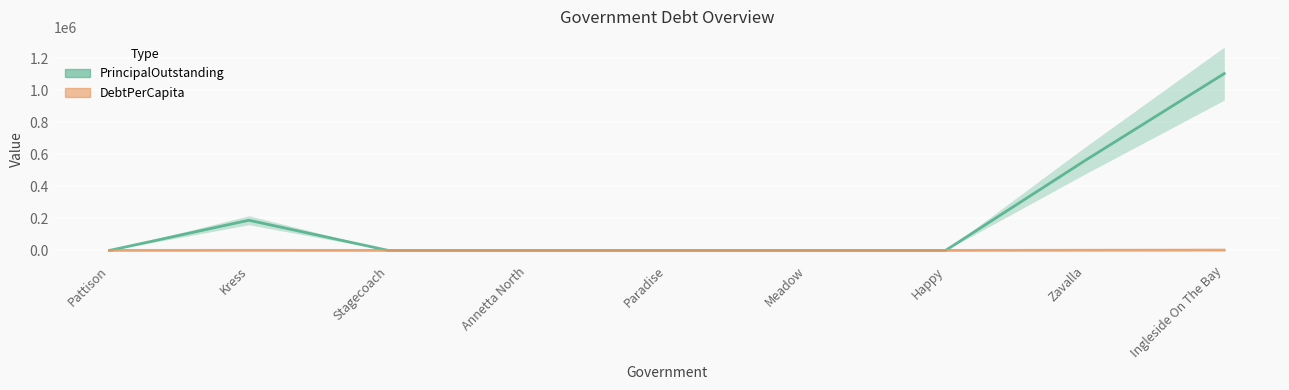

At how many categories does at least one series exceed 1027750?

1